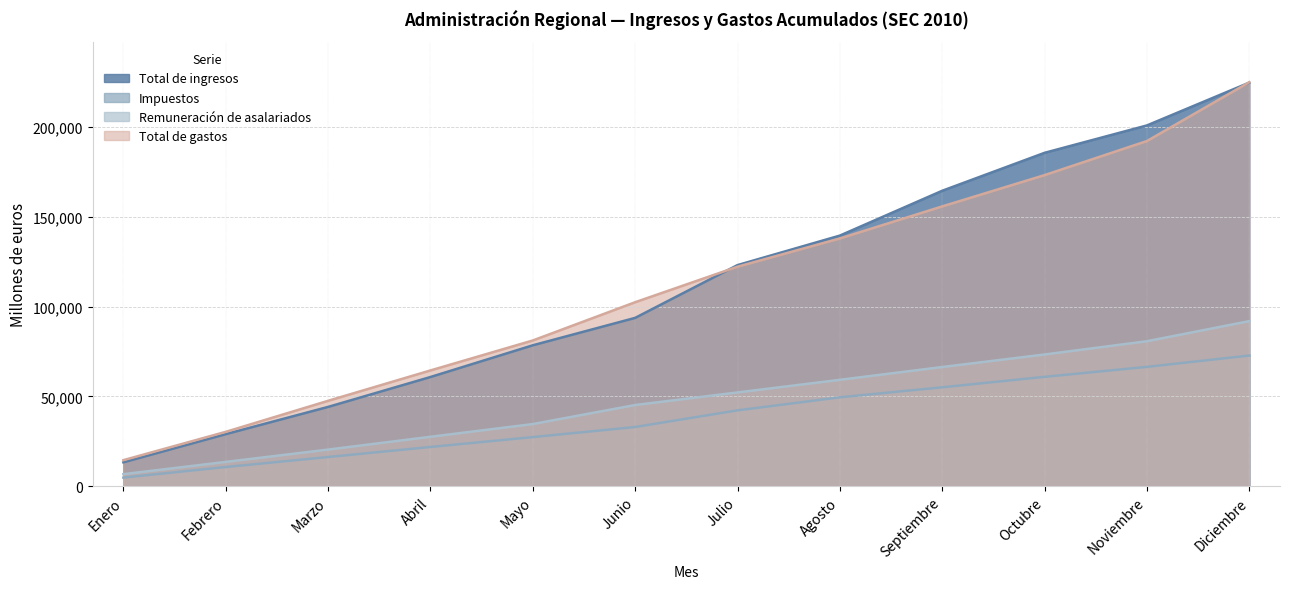

Reading left to right, transcribe all the data shown in this chart.

Total de ingresos: Enero=13248	Febrero=28933	Marzo=44108	Abril=60768	Mayo=78442	Junio=93714	Julio=123126	Agosto=139568	Septiembre=164542	Octubre=185681	Noviembre=200946	Diciembre=224802
Impuestos: Enero=4730	Febrero=10608	Marzo=16190	Abril=21784	Mayo=27284	Junio=32906	Julio=42193	Agosto=49452	Septiembre=55036	Octubre=60862	Noviembre=66420	Diciembre=72724
Remuneración de asalariados: Enero=6643	Febrero=13468	Marzo=20342	Abril=27470	Mayo=34560	Junio=45165	Julio=52178	Agosto=59211	Septiembre=66342	Octubre=73326	Noviembre=80710	Diciembre=91907
Total de gastos: Enero=14443	Febrero=30225	Marzo=47510	Abril=64434	Mayo=81131	Junio=102444	Julio=122238	Agosto=137978	Septiembre=155838	Octubre=173268	Noviembre=192253	Diciembre=225047